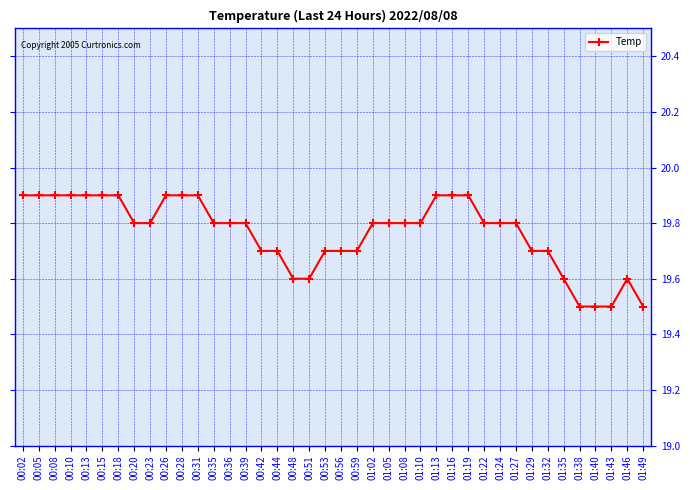

What is the greatest value displayed?

19.9